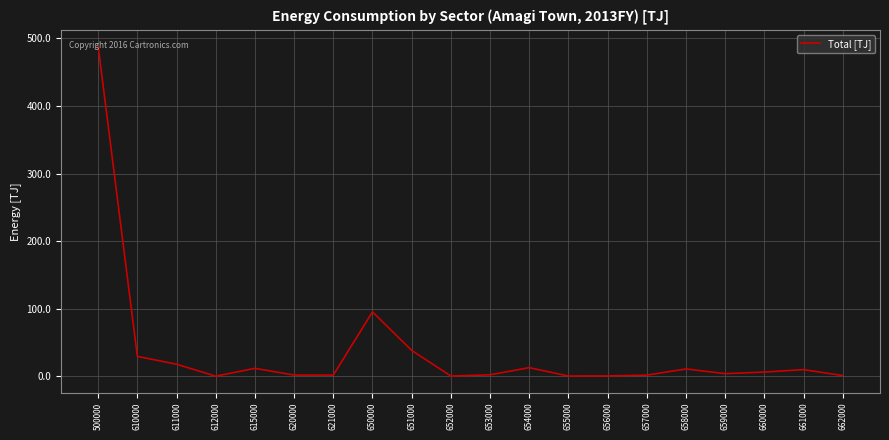

Which label corresponds to the largest value in the chart?

500000